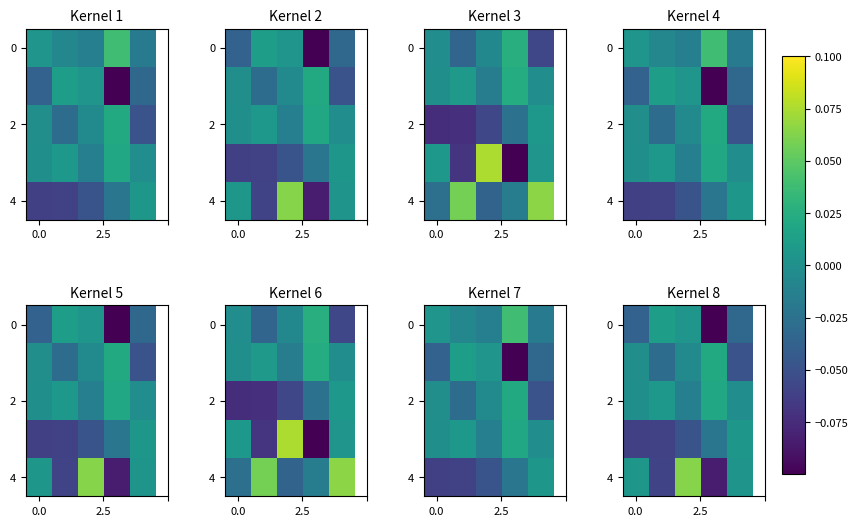

What is the minimum value shown in the chart?

-0.1